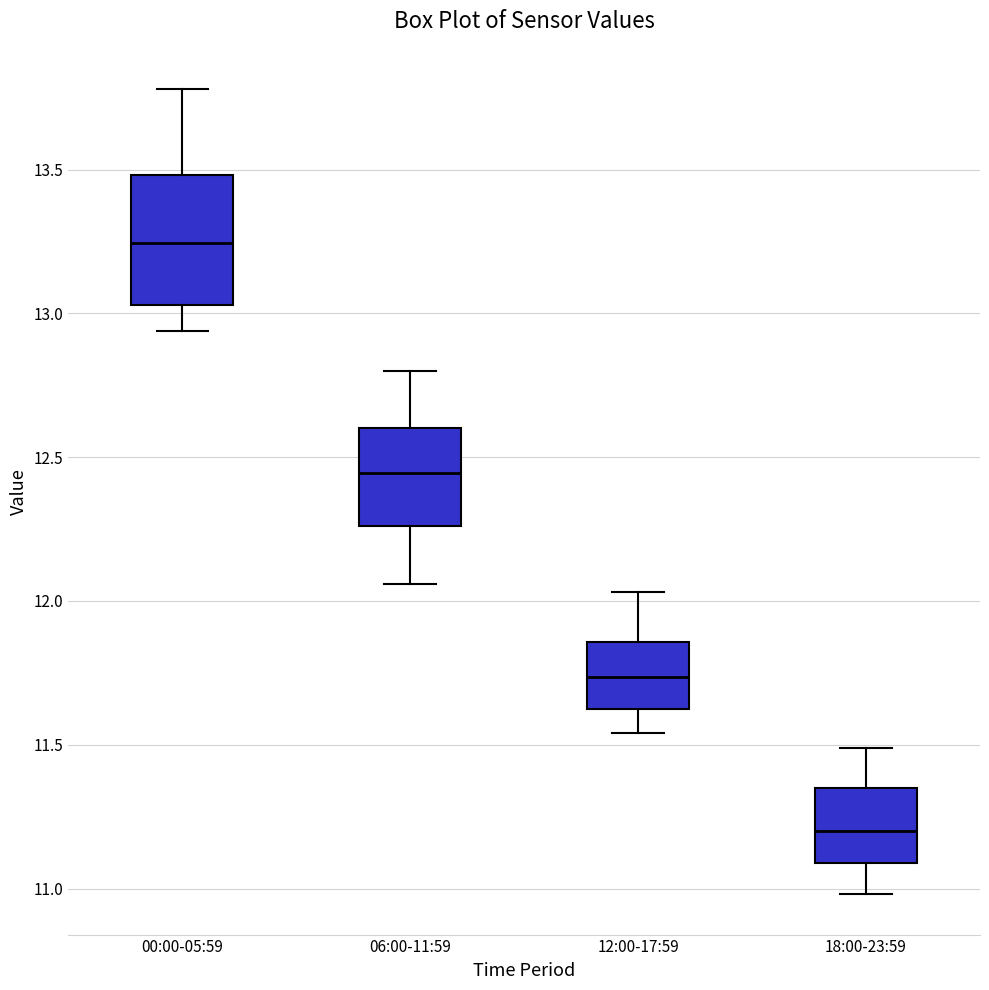

Which box has the highest median line?

00:00-05:59